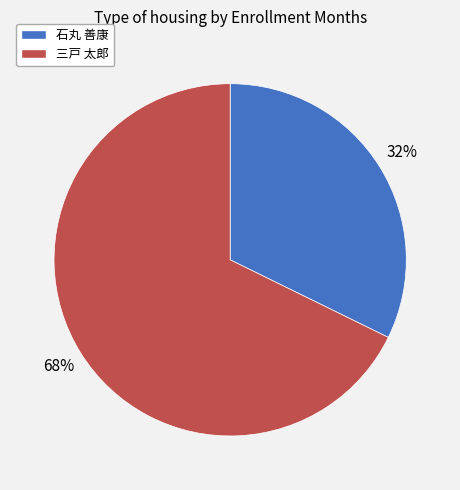

To the nearest percent, what is the combined percentage of 三戸 太郎 and 石丸 善康?

100%